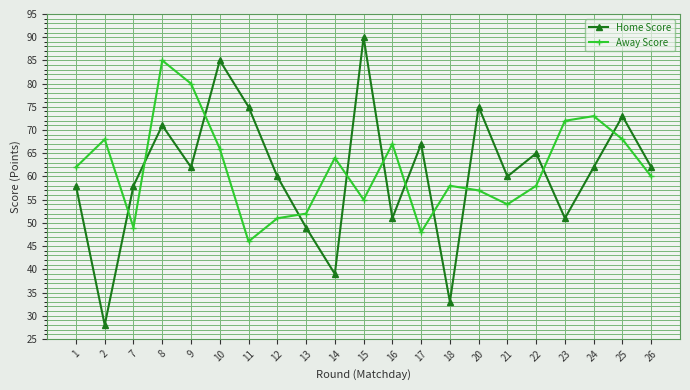

What is the value of the Away Score point at the 16th from the left?

54